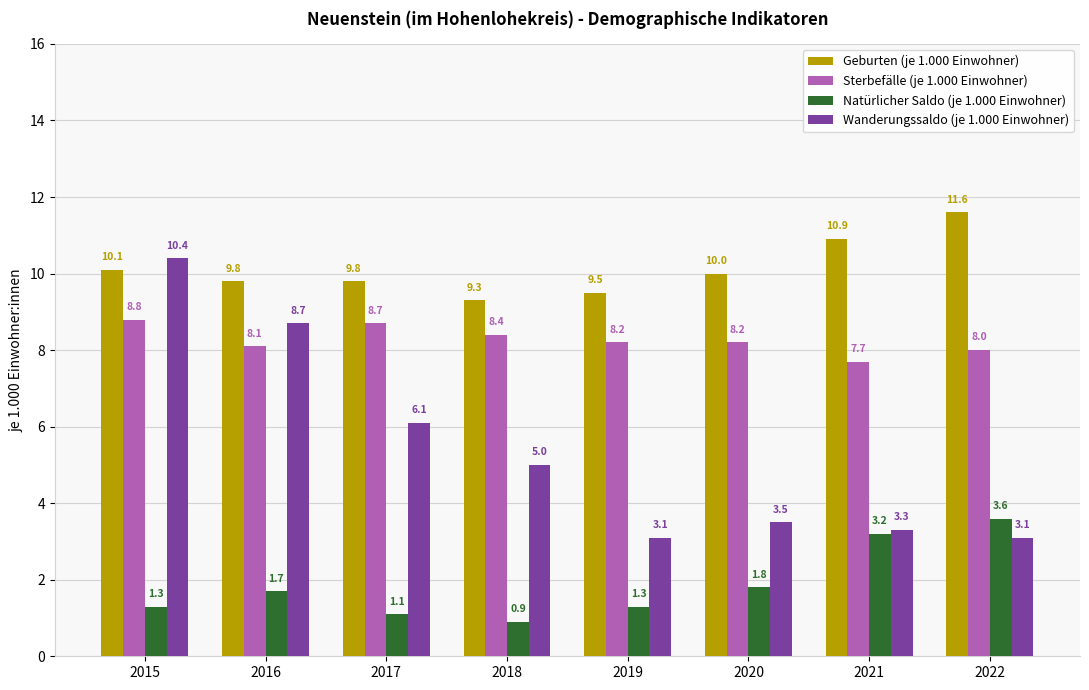

What is the value of the Geburten (je 1.000 Einwohner) bar at the 4th from the left?

9.3